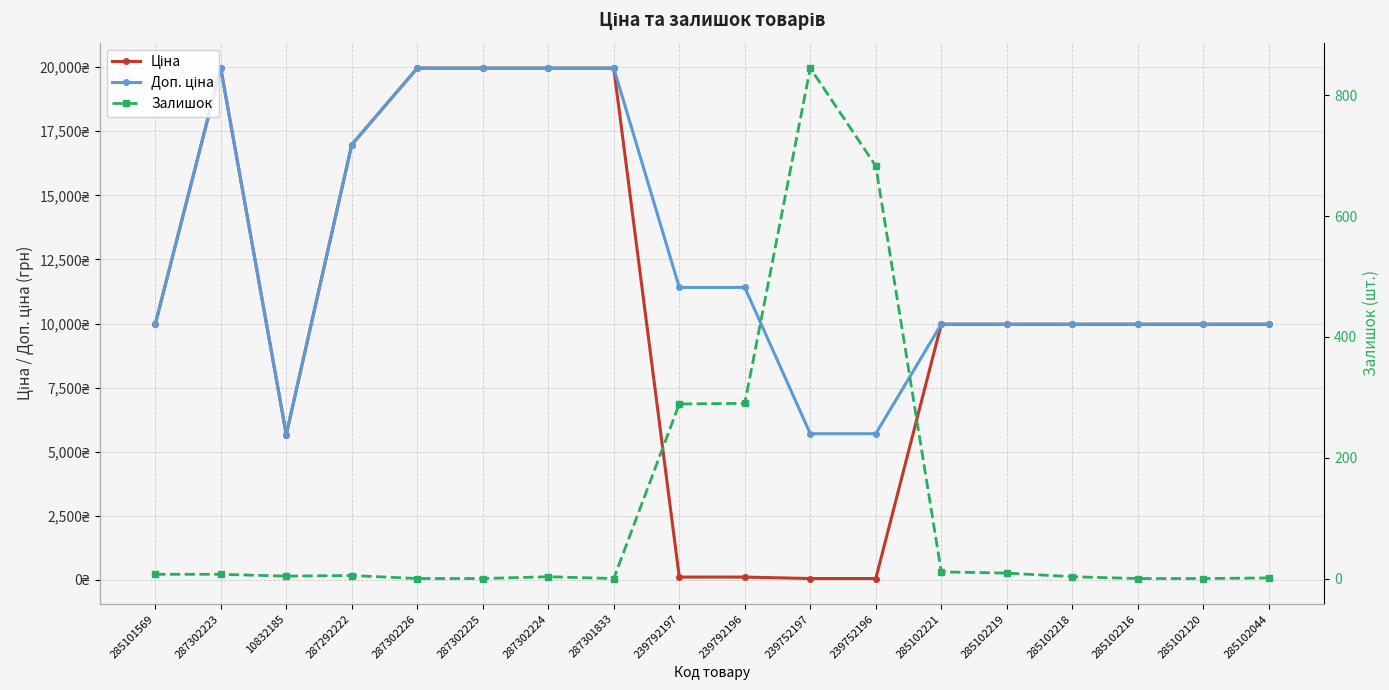

List the series in order of their overall mean, highest first.

Доп. ціна, Ціна, Залишок